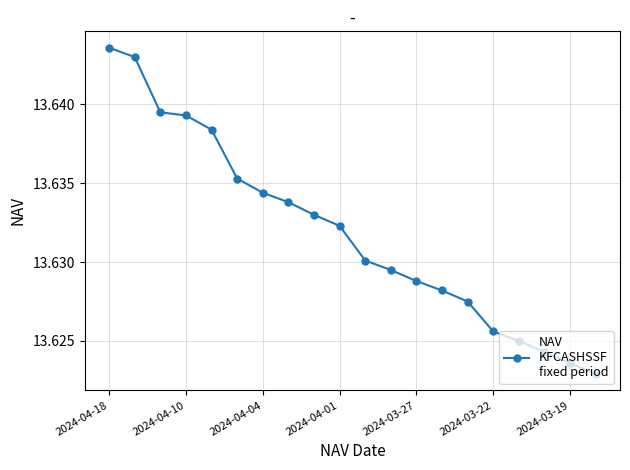

What is the sum of all values?

272.6